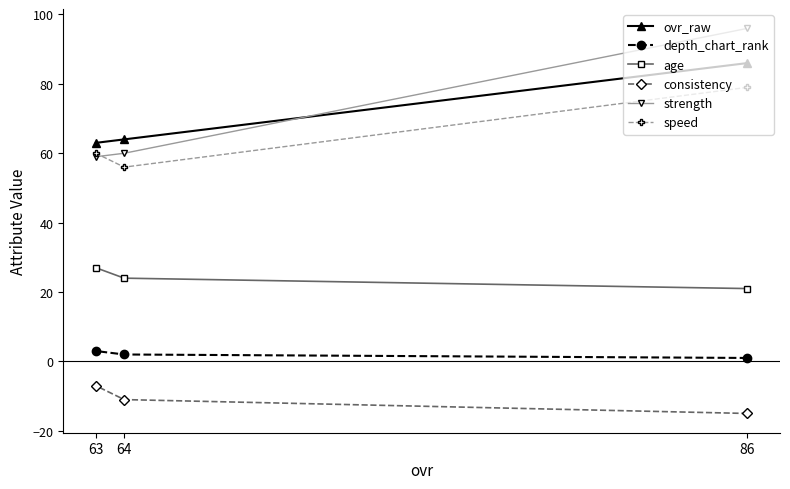

At which category does the chart reach its peak across all series?

86